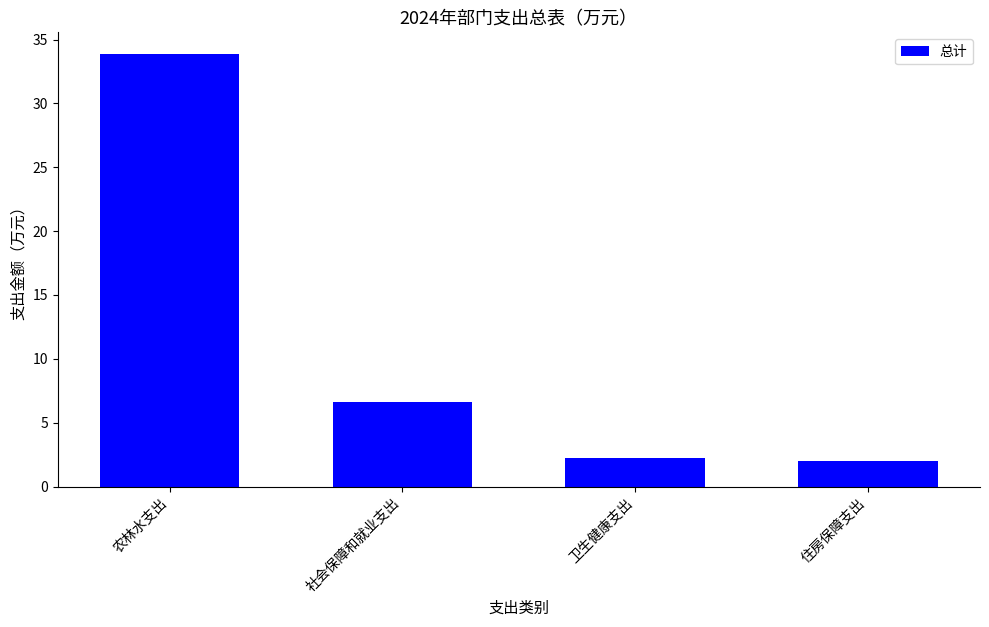

Reading right to left, extract all data points from this chart.

住房保障支出=2.0	卫生健康支出=2.2	社会保障和就业支出=6.6	农林水支出=33.9